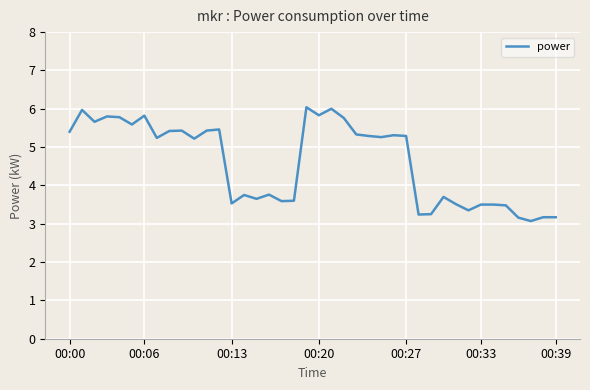

True or false: the data has more than 2 interior local peaks.

True